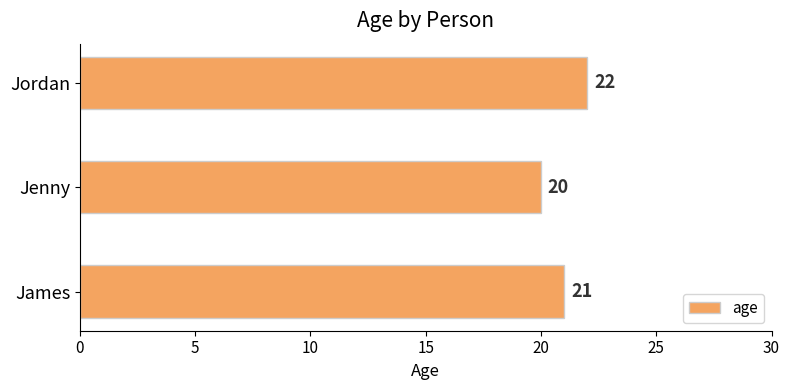

Rank the categories by value from highest to lowest.

Jordan, James, Jenny